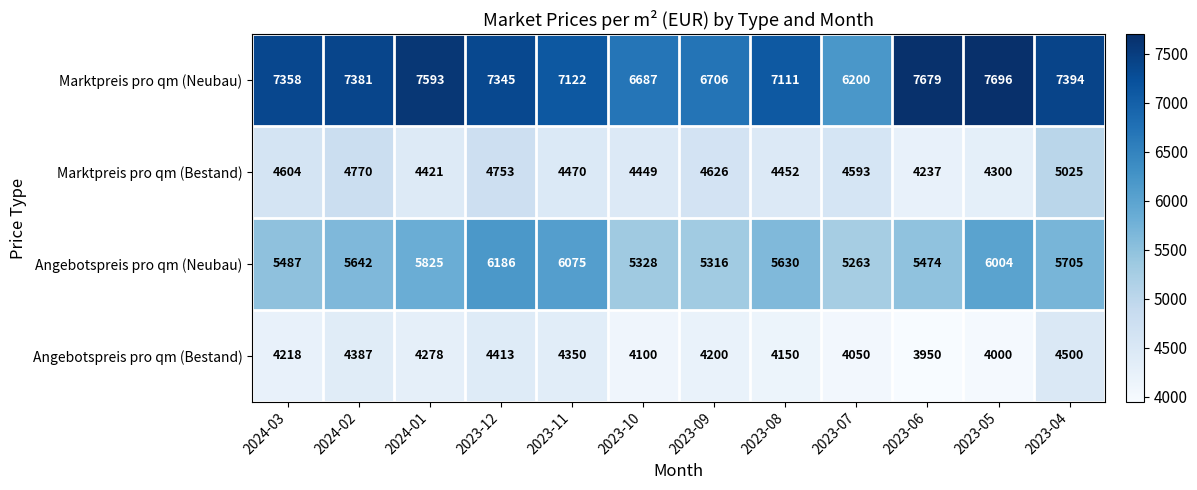

What is the difference between the Angebotspreis pro qm (Neubau) values at 2023-12 and 2023-04?

481